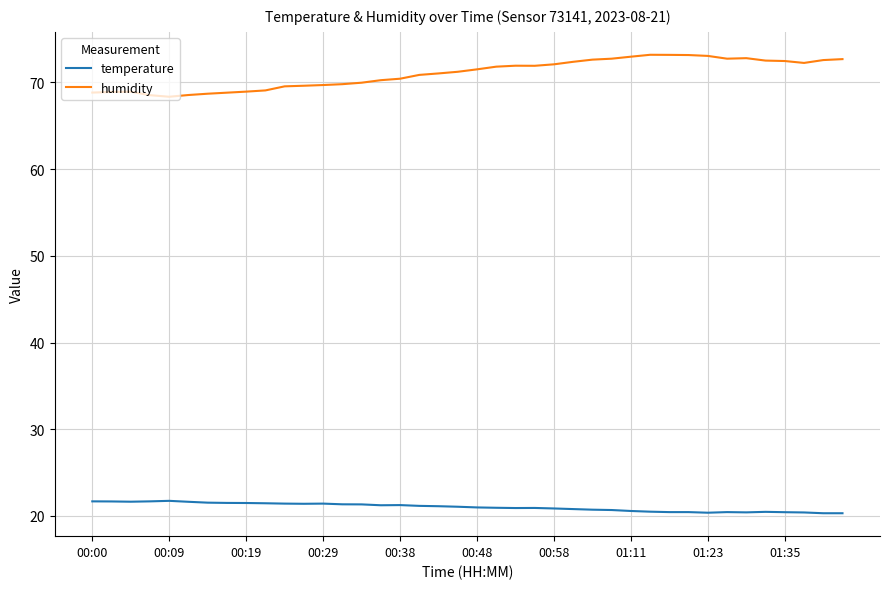

Is this an area chart (filled region under the line)?

No